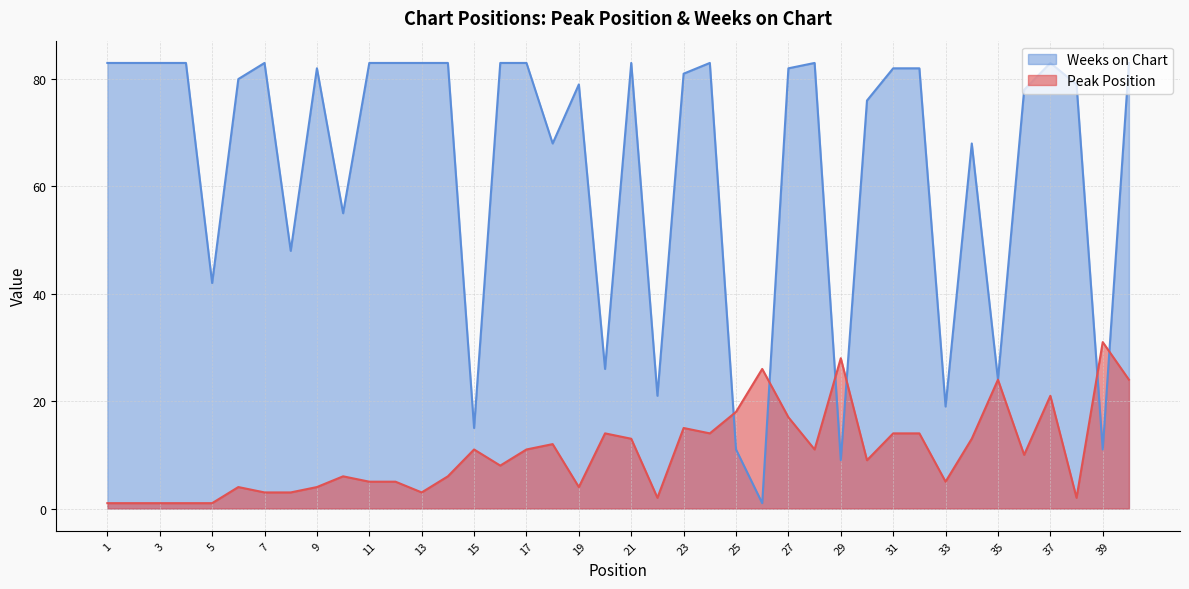

Which series has the largest total across all categories?

Weeks on Chart